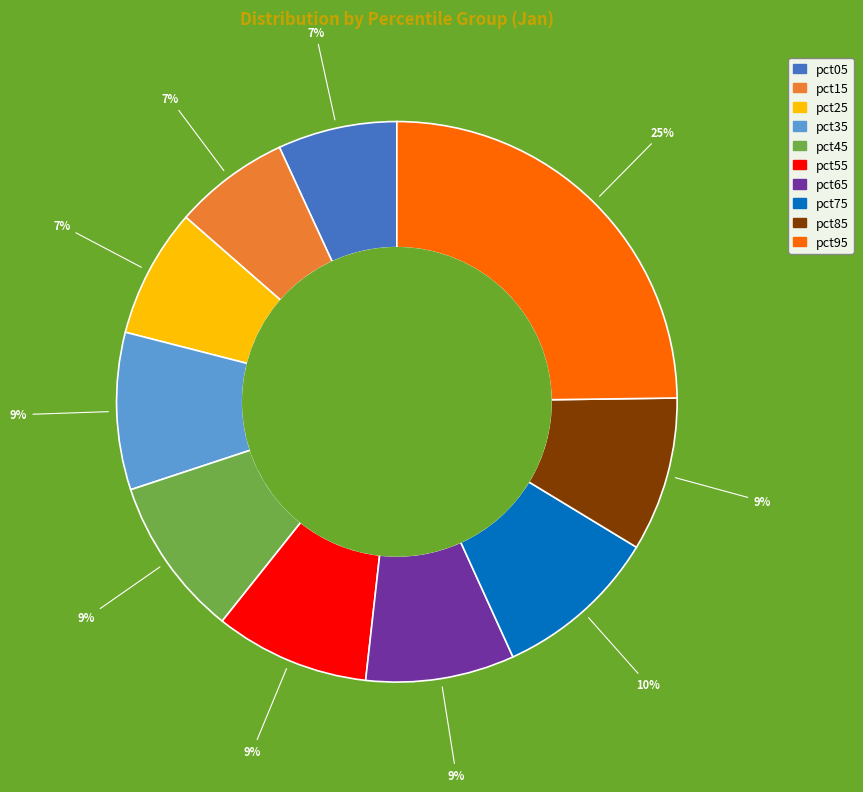

Does pct95 represent more than half of the total?

No